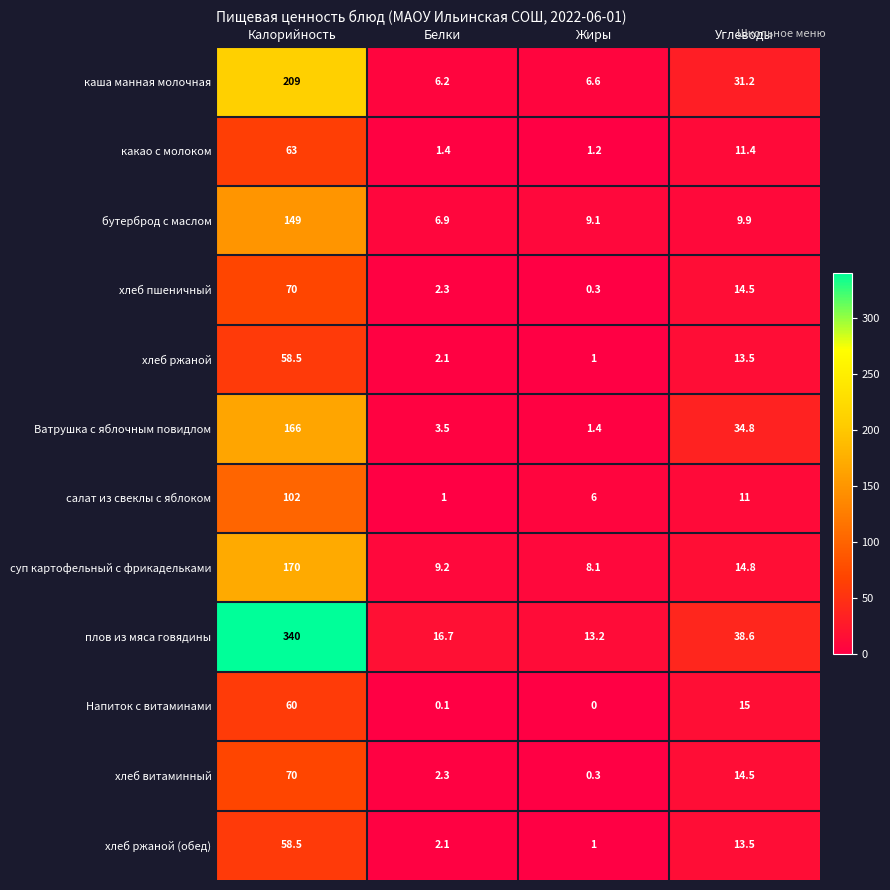

Rank the categories by хлеб витаминный value from lowest to highest.

Жиры, Белки, Углеводы, Калорийность